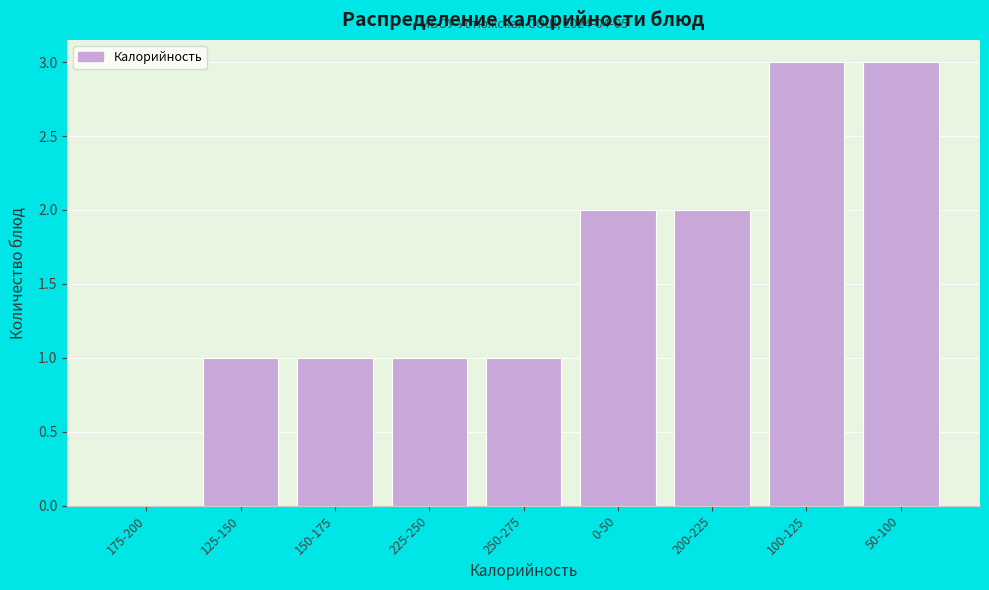

Reading right to left, what are all the values shown in this chart?

50-100=3	100-125=3	200-225=2	0-50=2	250-275=1	225-250=1	150-175=1	125-150=1	175-200=0